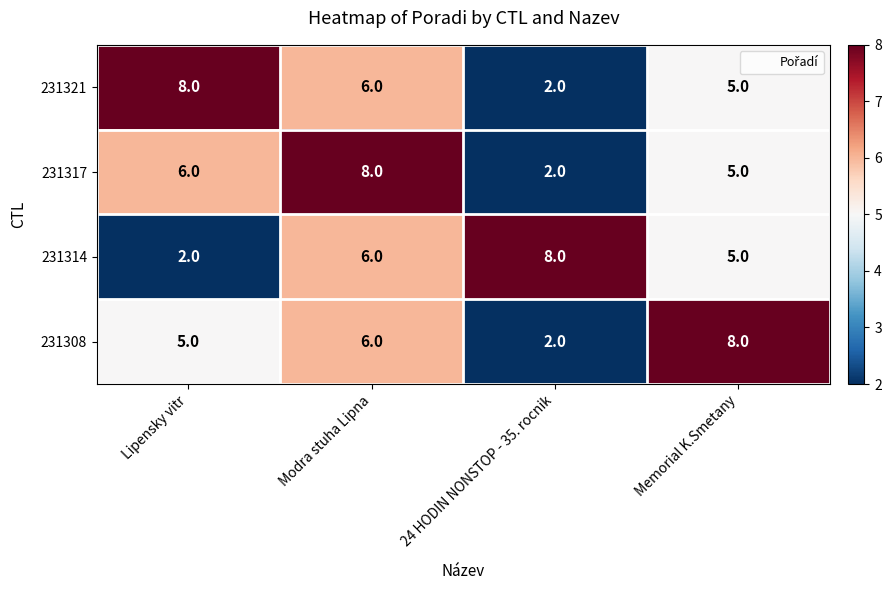

At how many categories does at least one series exceed 5?

4